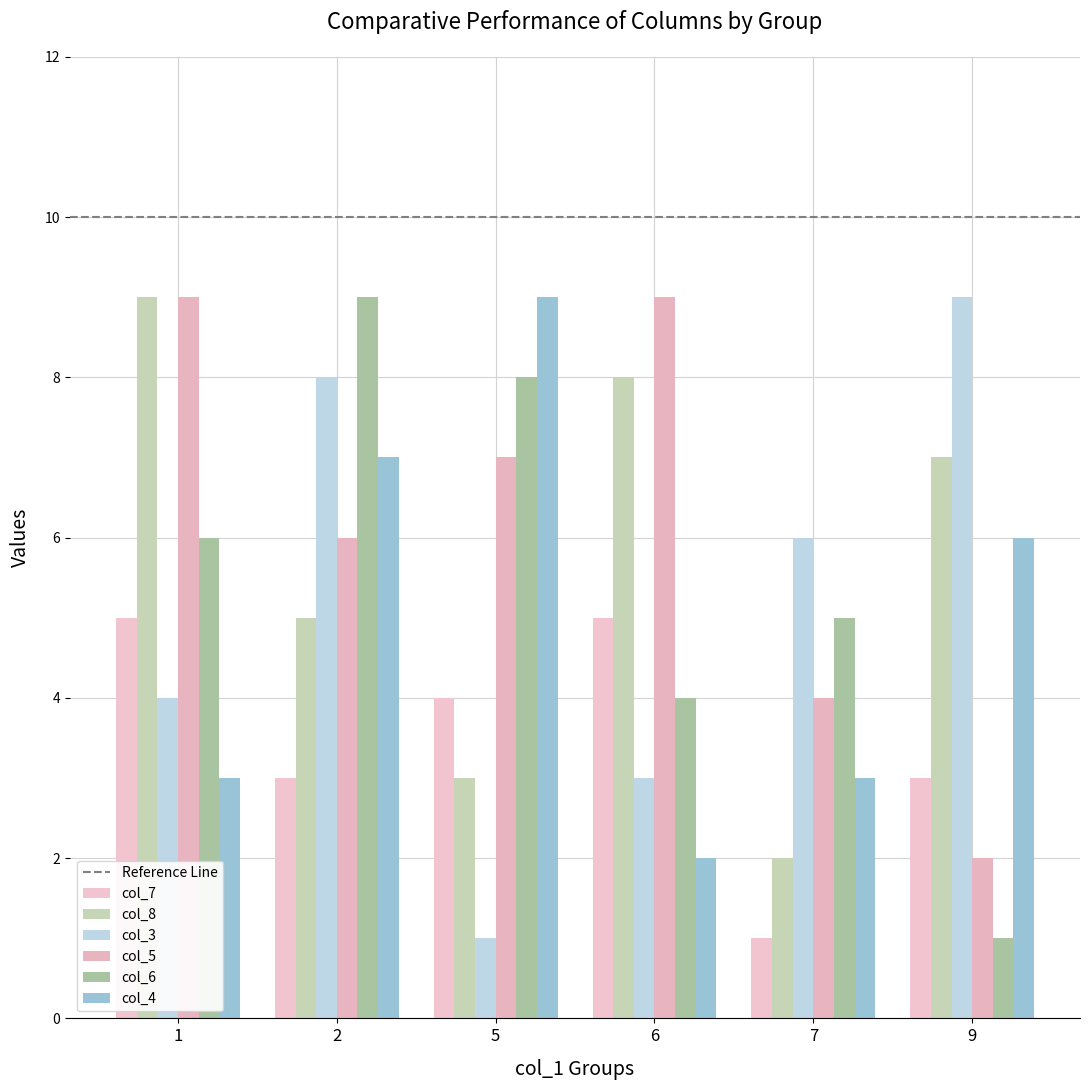

At which label does col_8 first exceed 7?

1